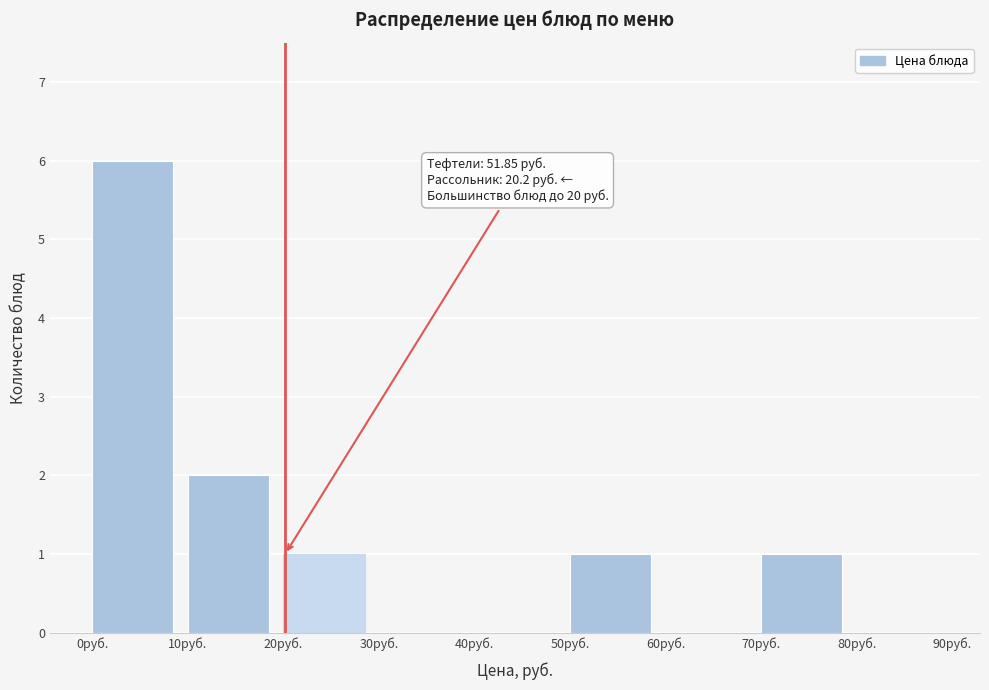

Over which range of the x-axis is the bar tallest?

0 to 10